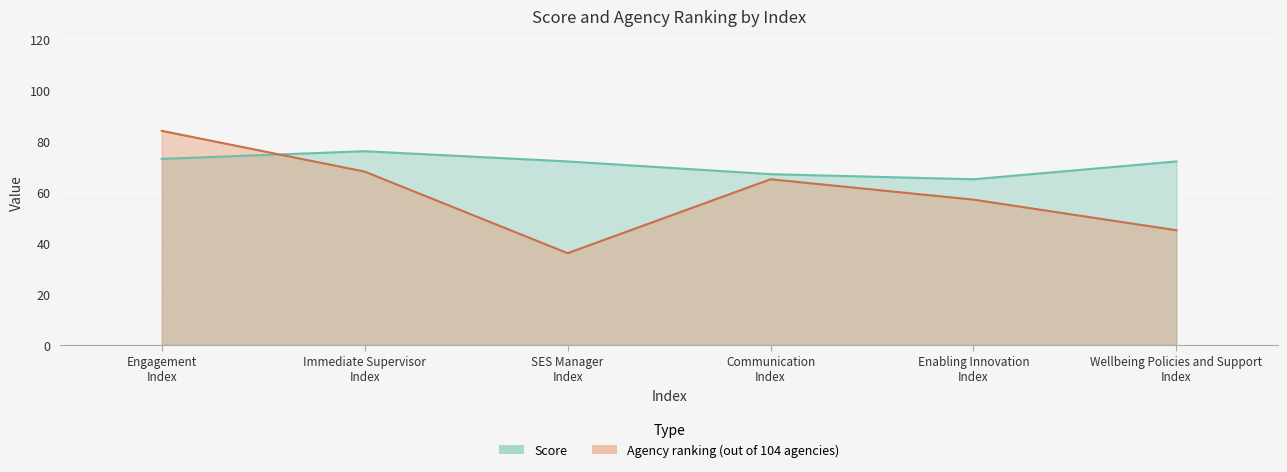

Is the value of Score at Communication Index greater than the value of Agency ranking (out of 104 agencies) at Communication Index?

Yes